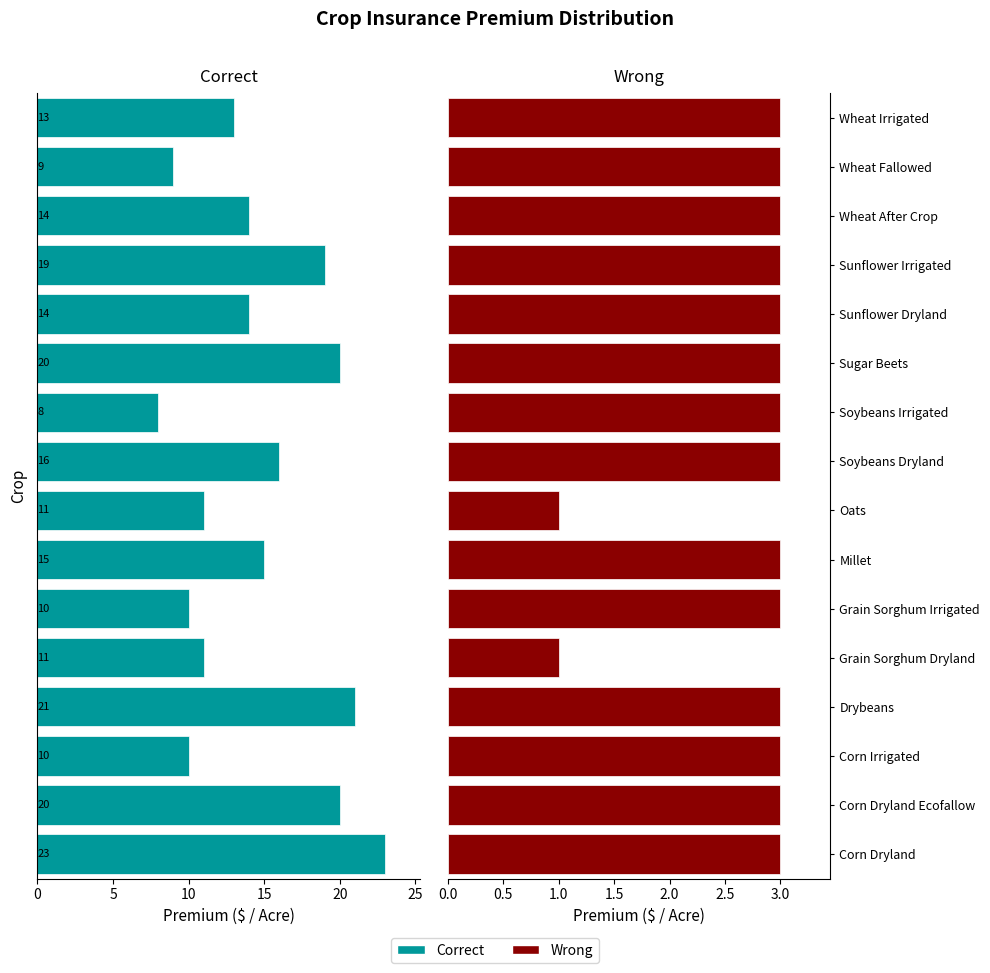

Rank the series by their maximum value, from highest to lowest.

Correct, Wrong